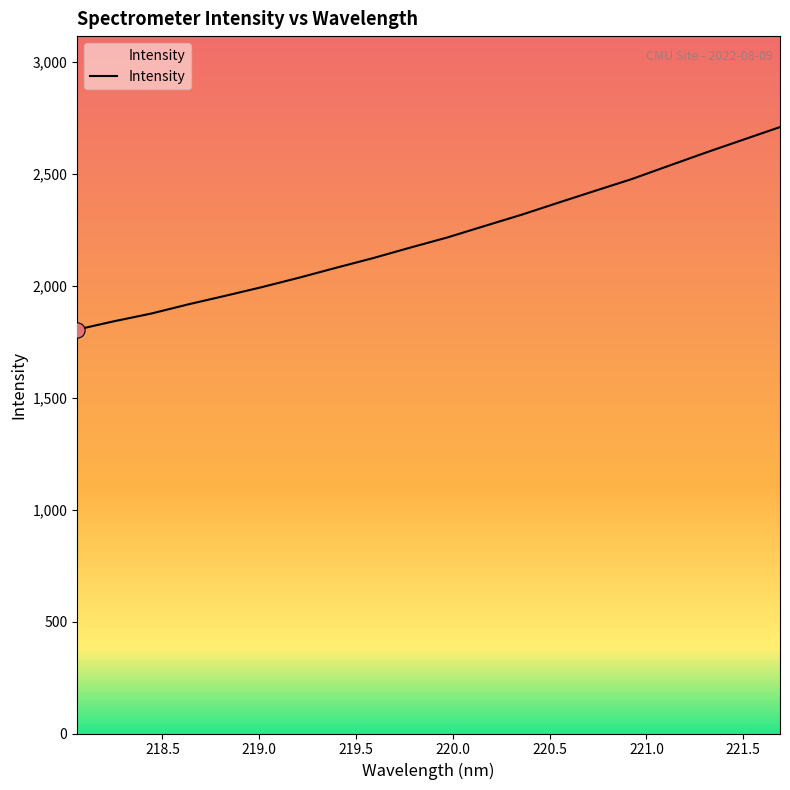

What is the difference between the maximum and minimum values?

904.9